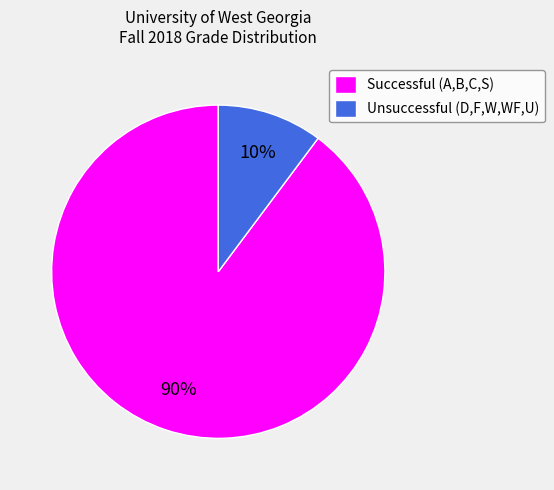

Between Successful (A,B,C,S) and Unsuccessful (D,F,W,WF,U), which is larger?

Successful (A,B,C,S)